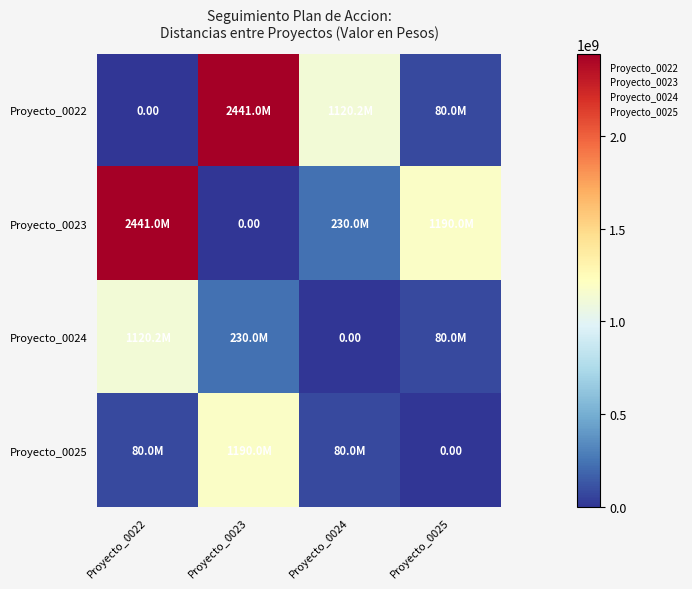

How many series are shown in this chart?

4